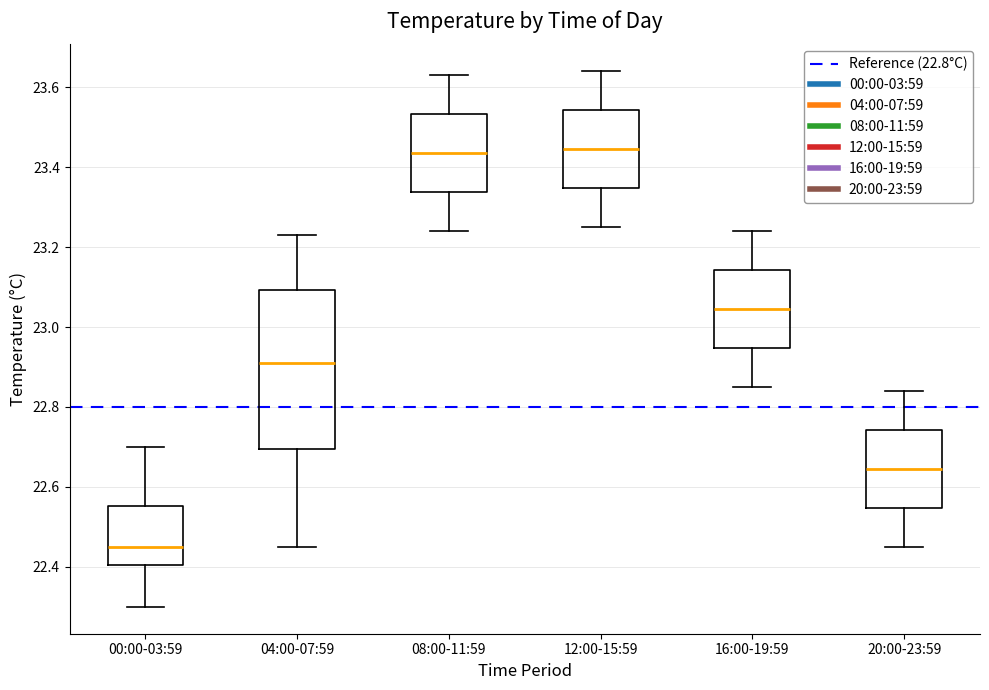

Reading left to right, read every box against the y-axis: the position of its median line, the range the box covers, and the ends of its whiskers. The values are not printed on the chart, so give them approximately, as read against the axis.

00:00-03:59: median 22.46, box 22.40 to 22.56, whiskers 22.30 to 22.70
04:00-07:59: median 22.92, box 22.70 to 23.10, whiskers 22.46 to 23.24
08:00-11:59: median 23.44, box 23.34 to 23.54, whiskers 23.24 to 23.64
12:00-15:59: median 23.44, box 23.34 to 23.54, whiskers 23.26 to 23.64
16:00-19:59: median 23.04, box 22.94 to 23.14, whiskers 22.86 to 23.24
20:00-23:59: median 22.64, box 22.54 to 22.74, whiskers 22.46 to 22.84